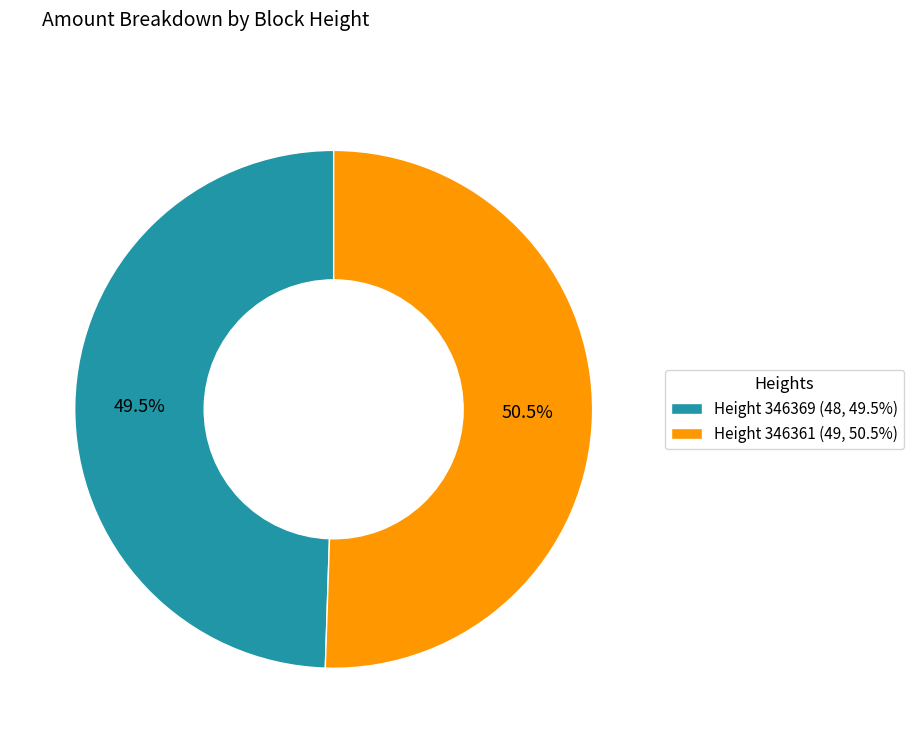

To the nearest percent, what is the difference between the largest and smallest slice percentages?

1%